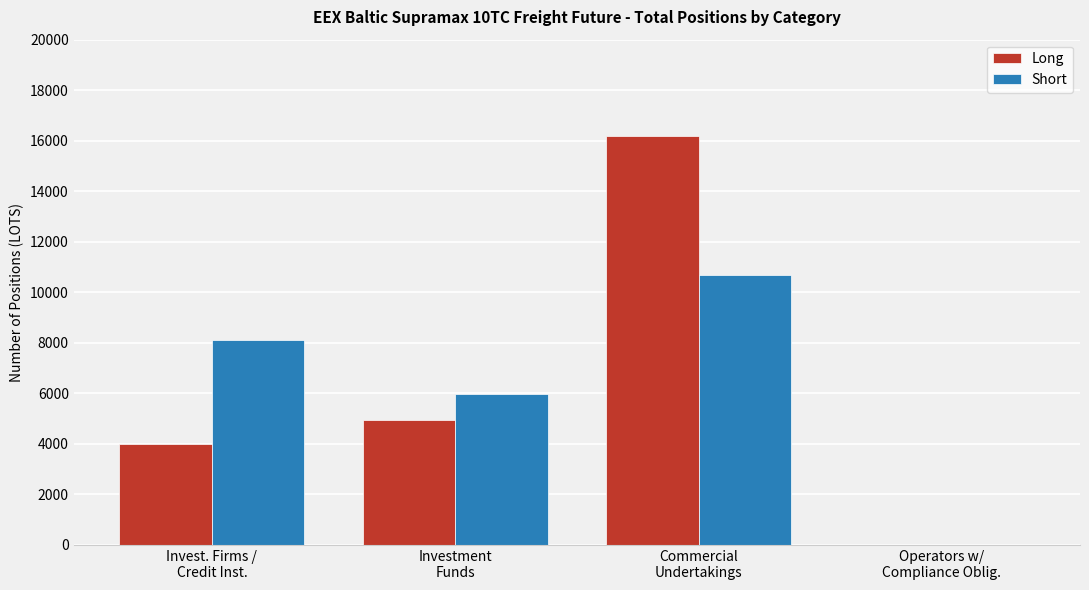

Between Investment
Funds and Operators w/
Compliance Oblig., which series saw the biggest shift?

Short